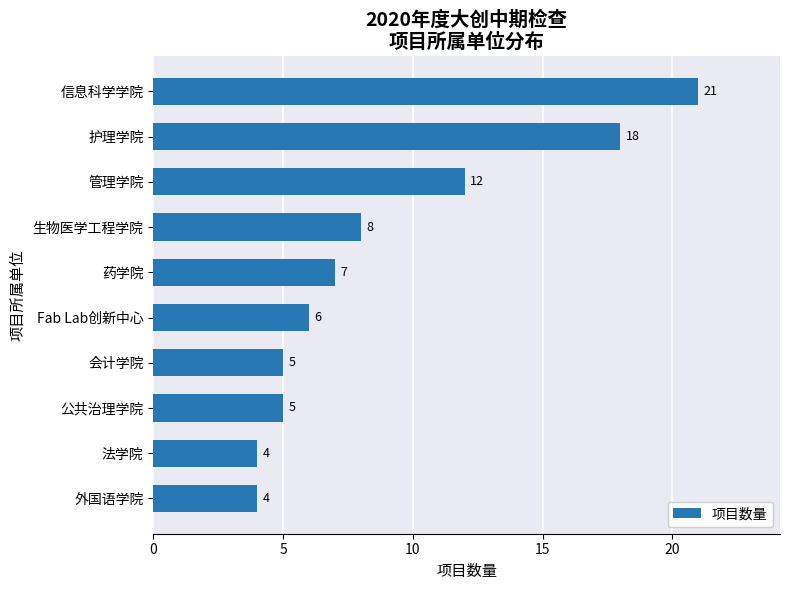

Between 药学院 and 信息科学学院, which is larger?

信息科学学院